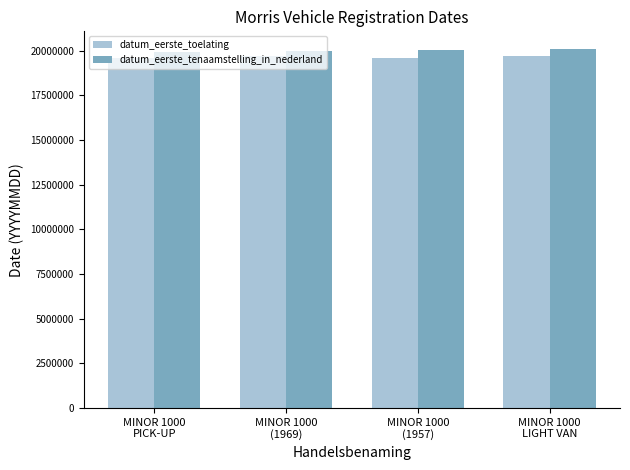

What are all the series names shown in the legend?

datum_eerste_toelating, datum_eerste_tenaamstelling_in_nederland